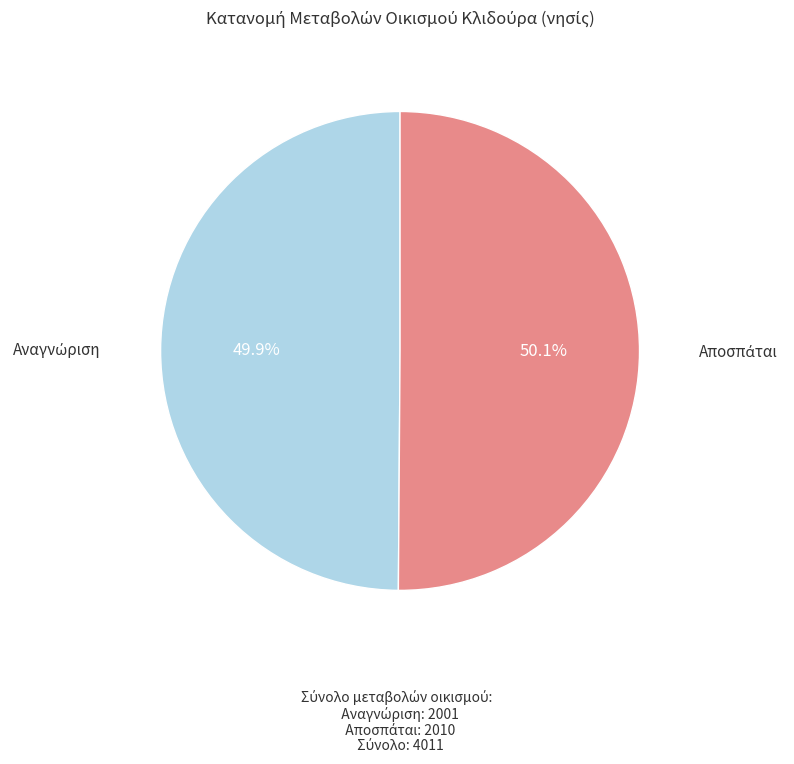

Does any single category account for the majority?

Yes